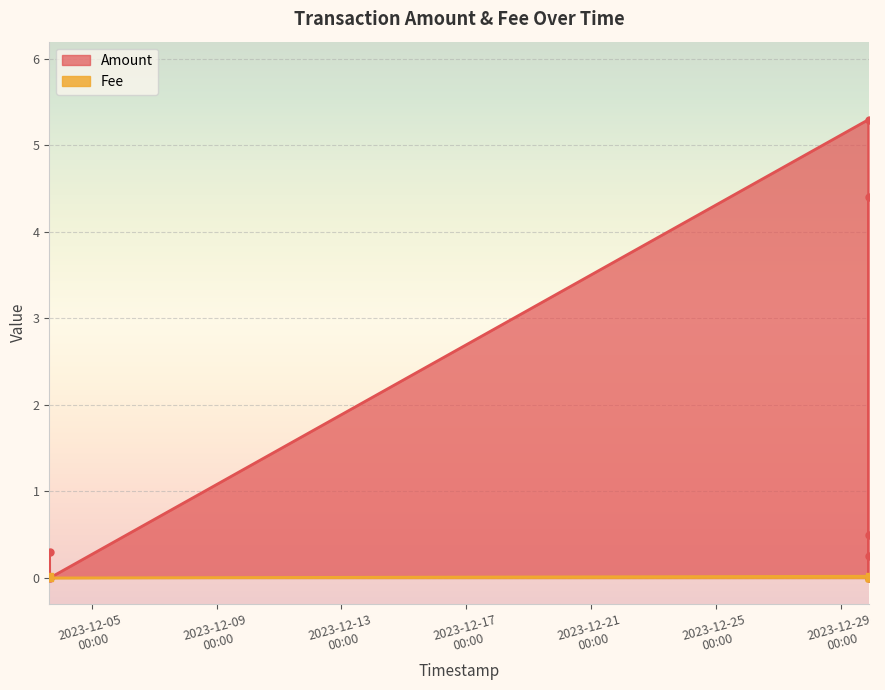

In Fee, how many points are lower than both neighbors (excluding endpoints)?

1